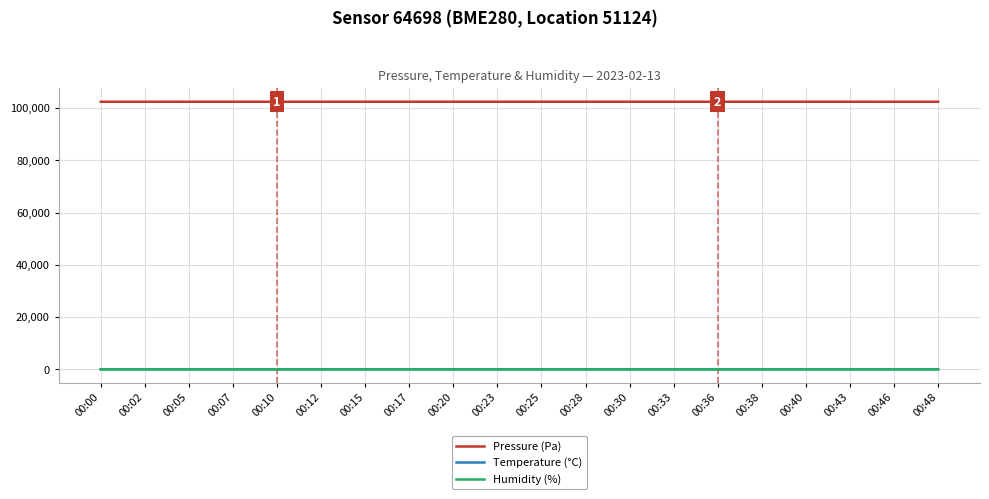

Which series has the largest total across all categories?

Pressure (Pa)